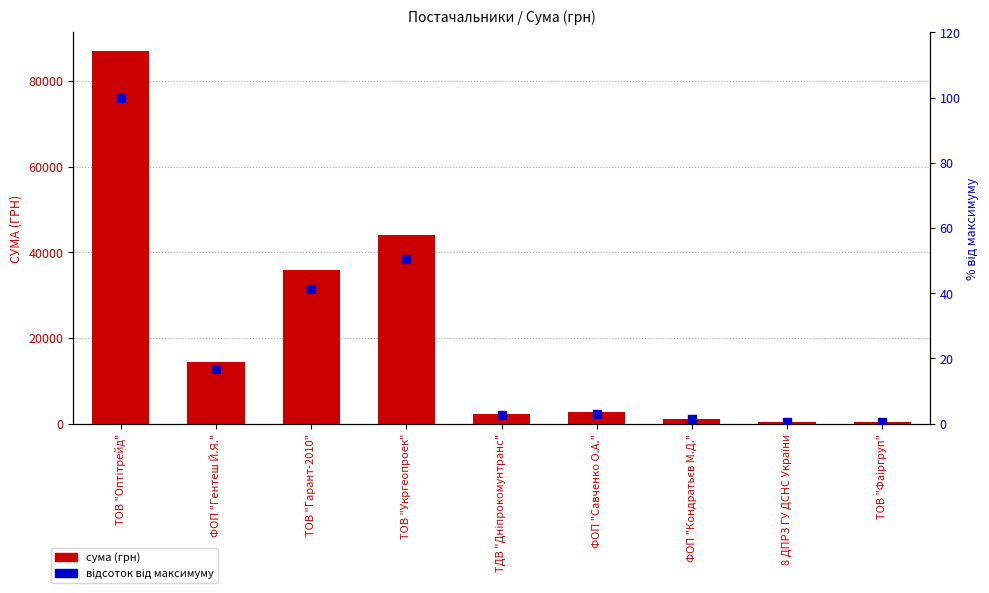

At how many categories does at least one series exceed 86003?

1